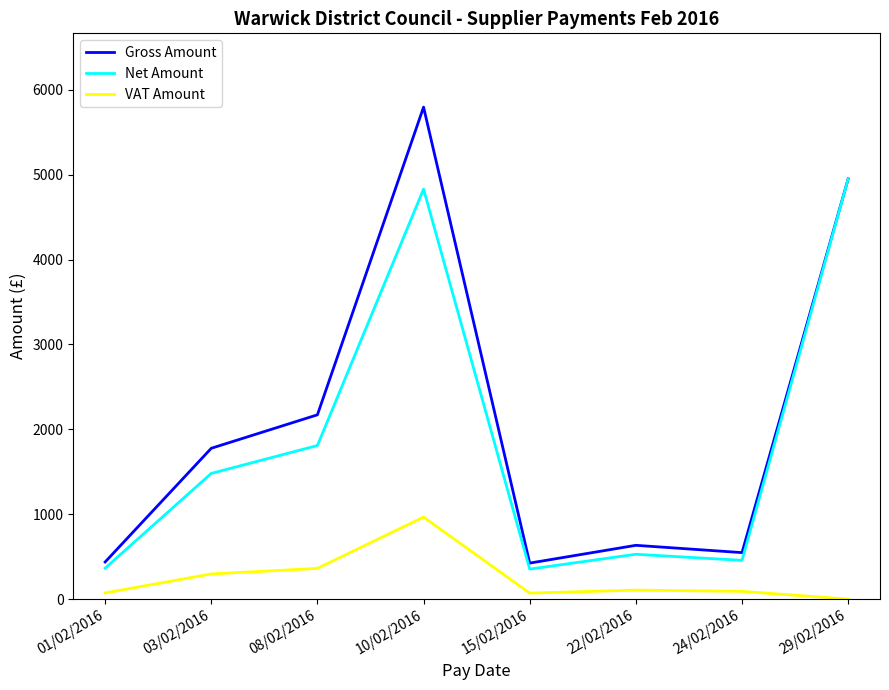

True or false: VAT Amount and Net Amount cross at least once.

False